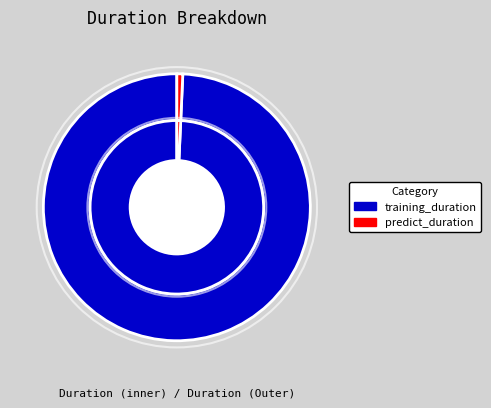

To the nearest percent, what is the difference between the training_duration and predict_duration slice percentages?

99%